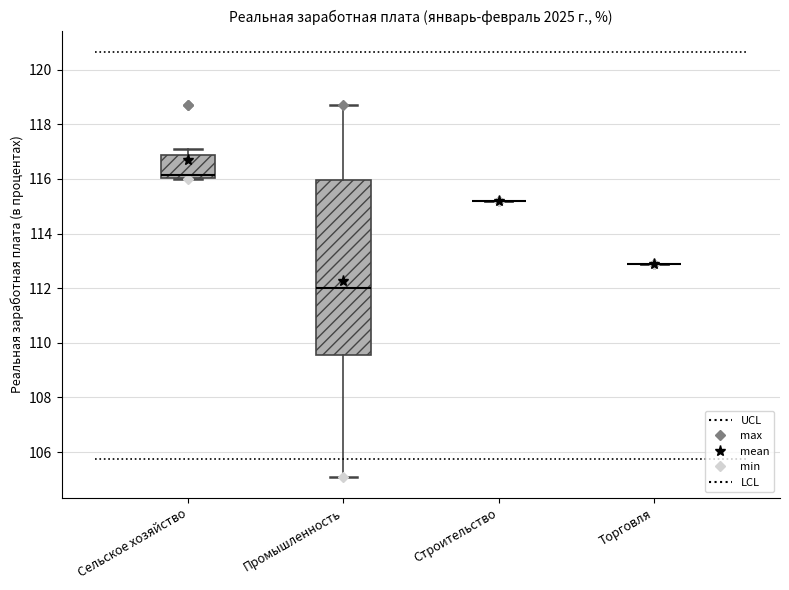

Comparing the boxes themselves (not the whiskers), which one is the tallest?

Промышленность